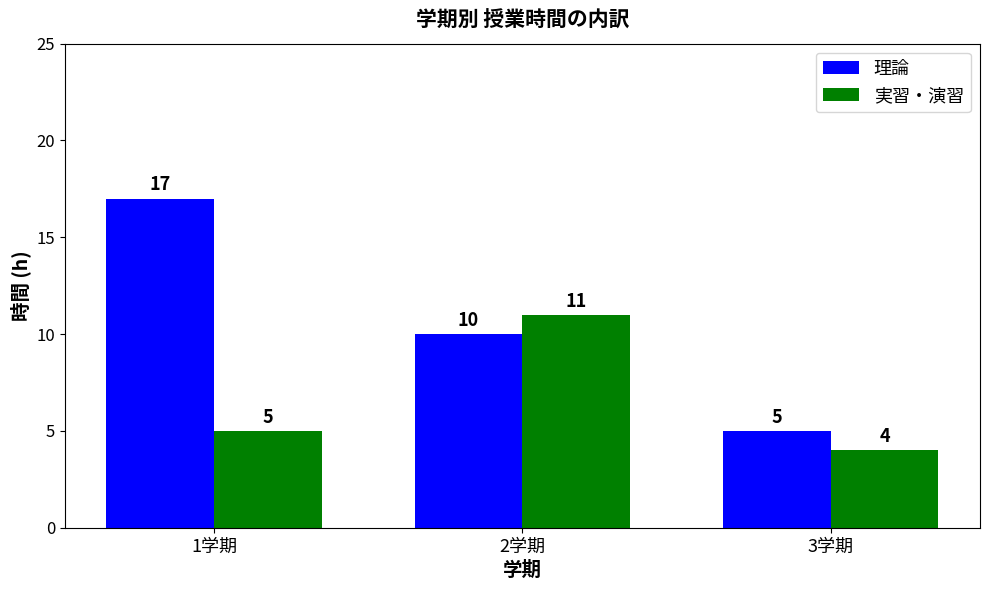

Is it true that 理論 equals 7 at 1学期?

False